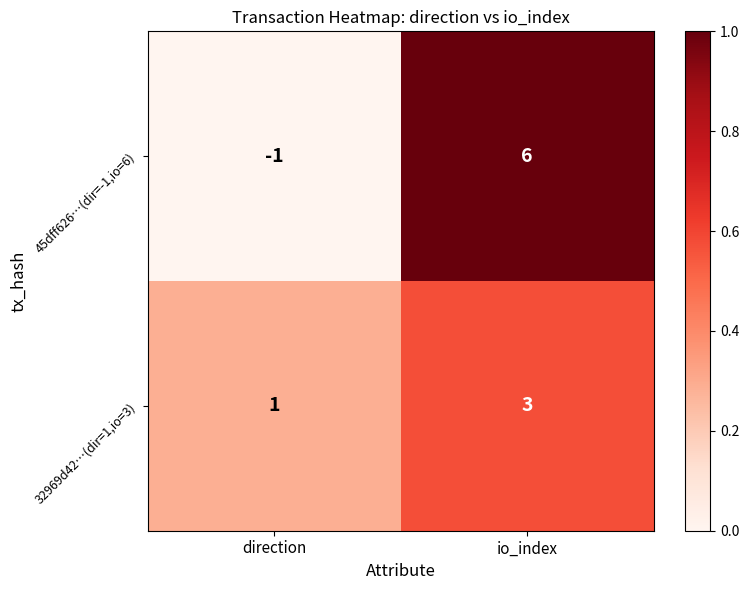

Which label corresponds to the largest value in the chart?

io_index